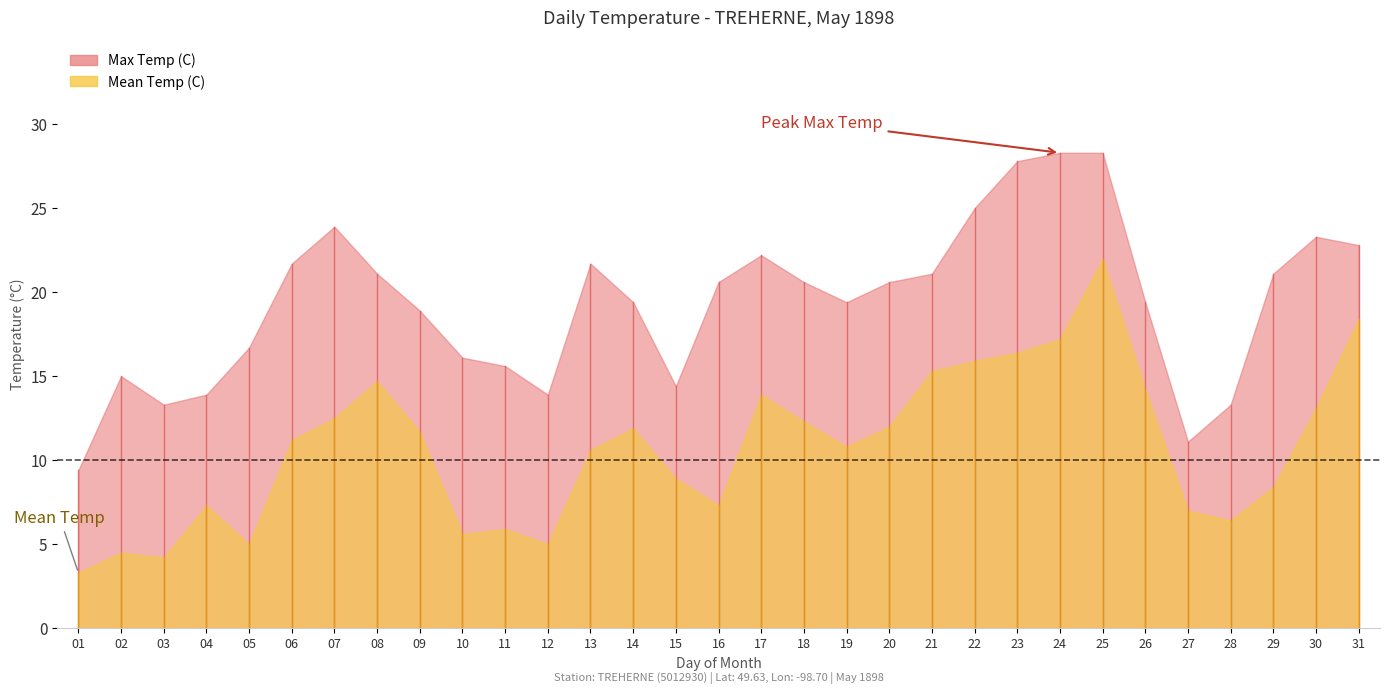

How many lines are shown in the chart?

2